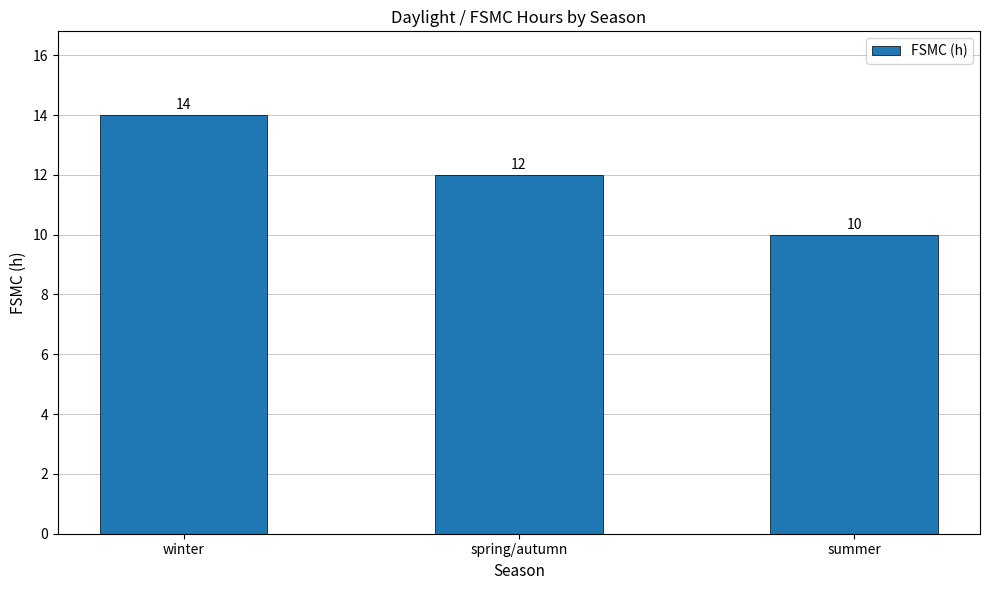

Rank the categories by value from lowest to highest.

summer, spring/autumn, winter